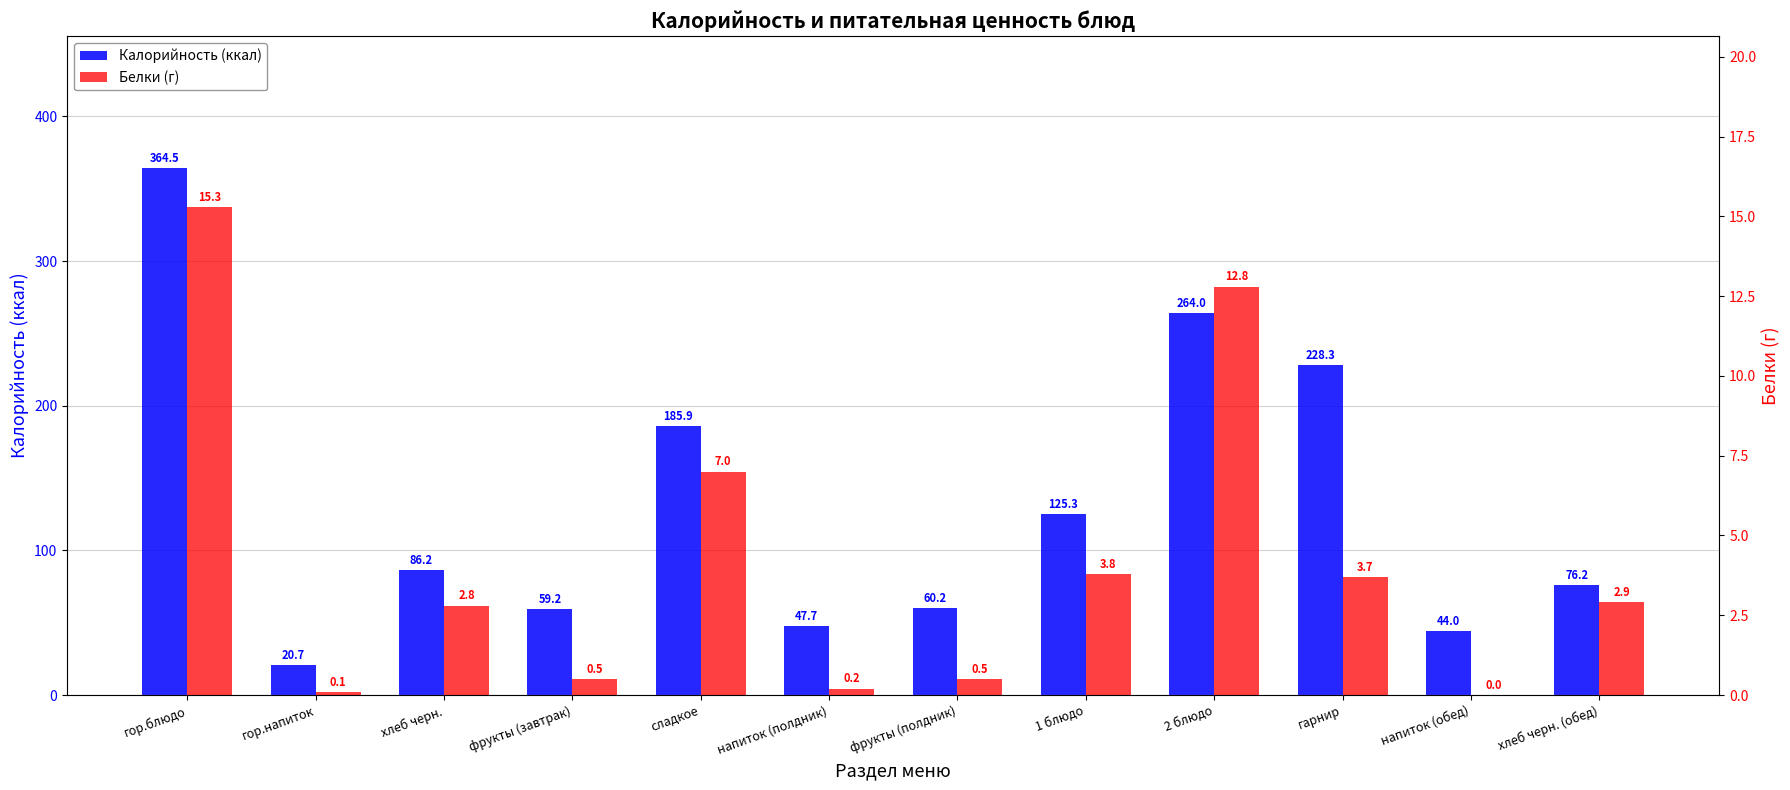

Are the bars horizontal?

No